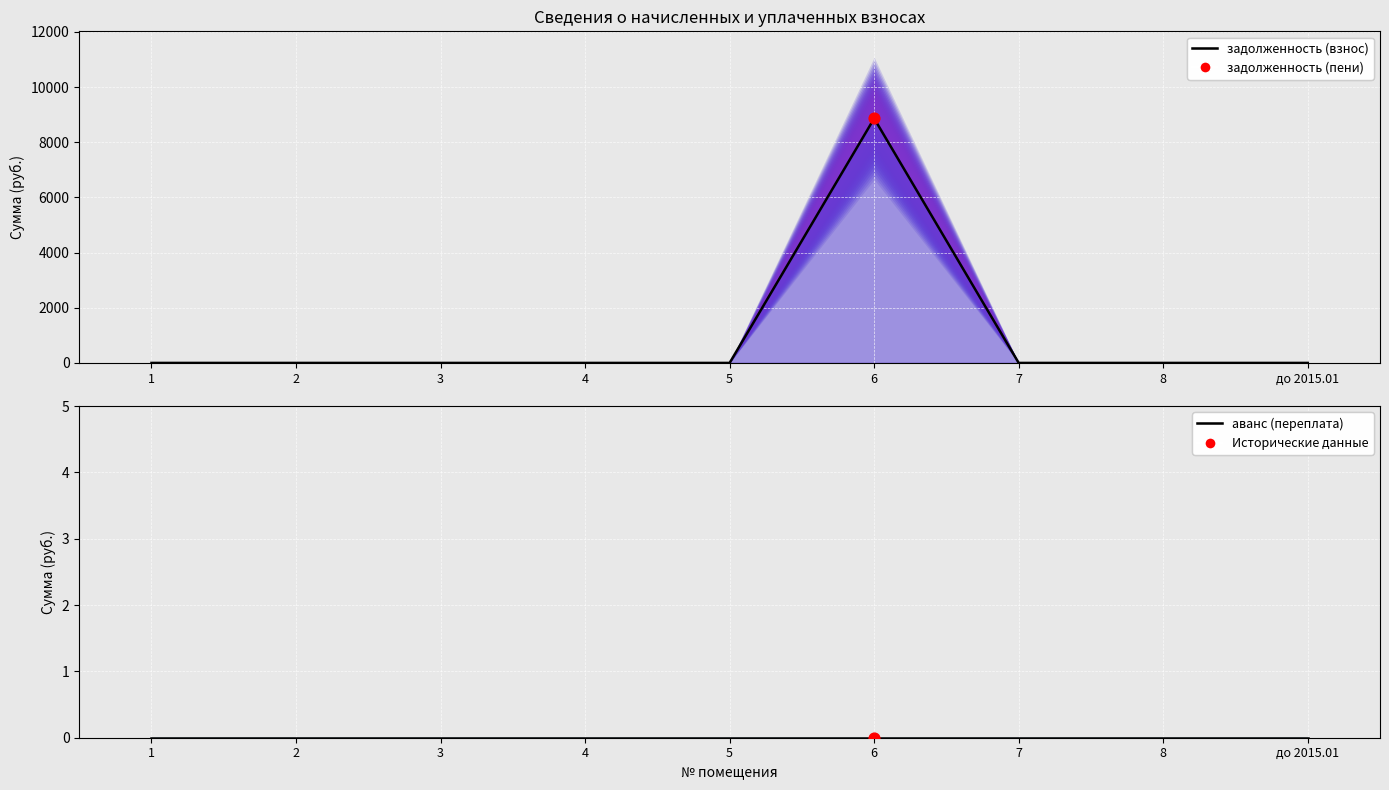

Which series has the largest total across all categories?

задолженность (взнос)